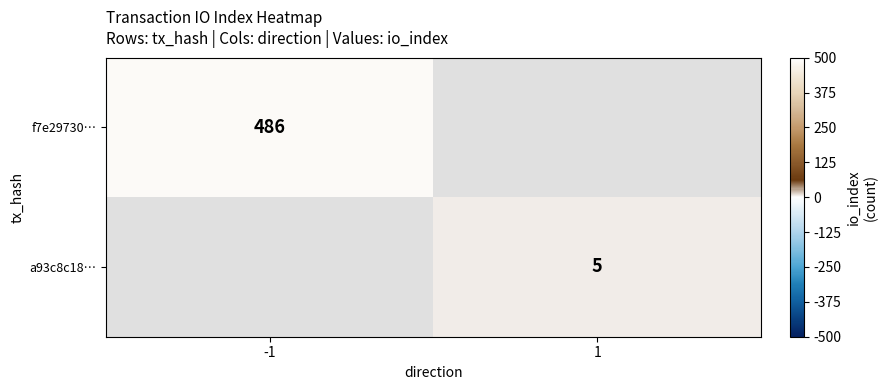

Between 1 and -1, which is larger?

-1